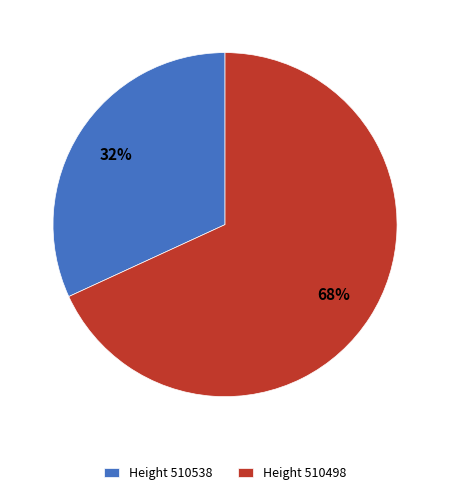

True or false: Height 510538 accounts for 32% of the total.

True